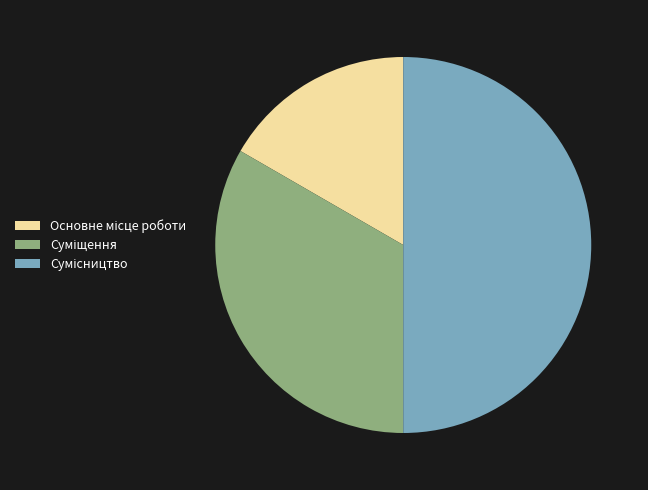

What is the largest slice in the pie chart?

Сумісництво